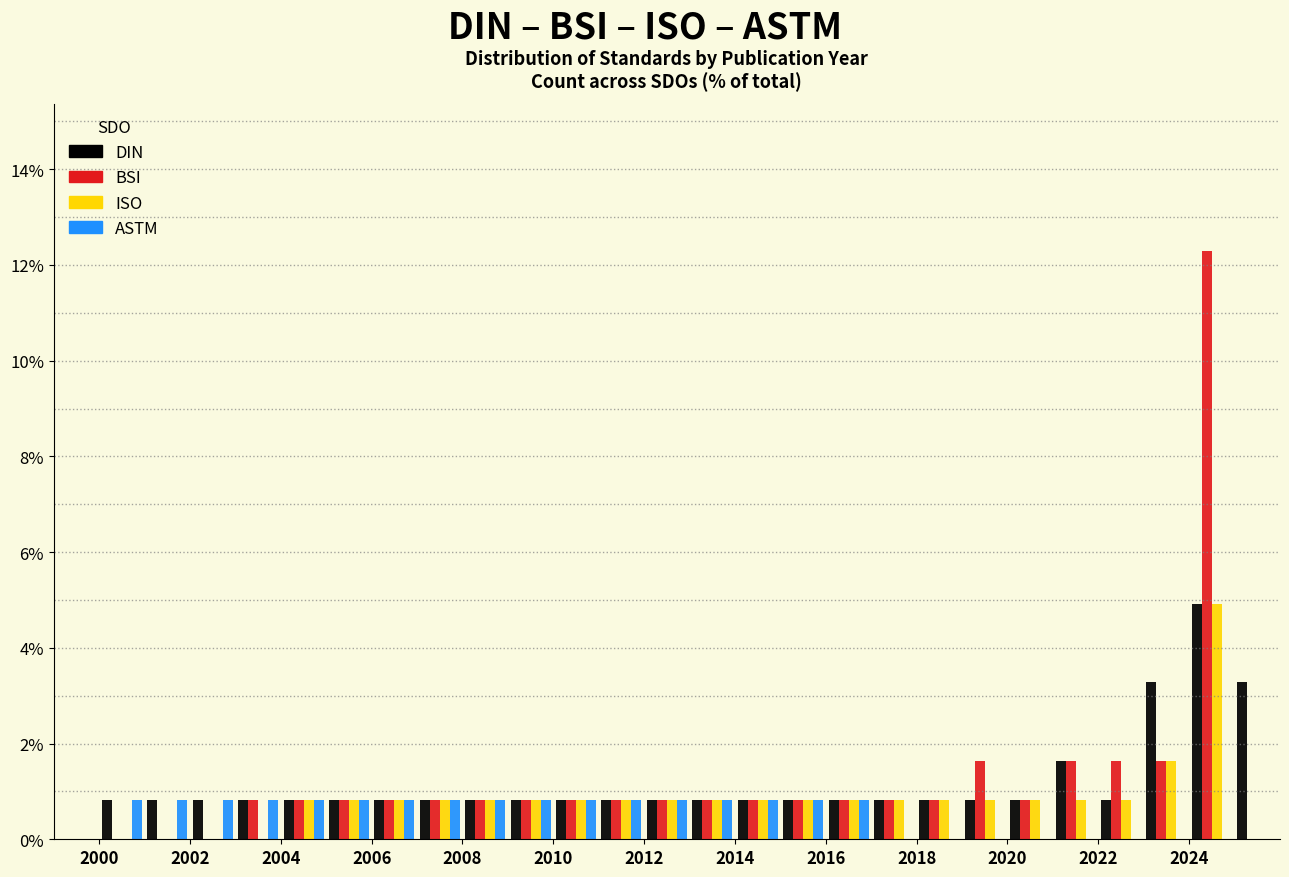

What is the height of the ASTM bar covering 2008 to 2009 on the x-axis? The values are not printed on the chart, so give them approximately, as read against the axis.

0.8